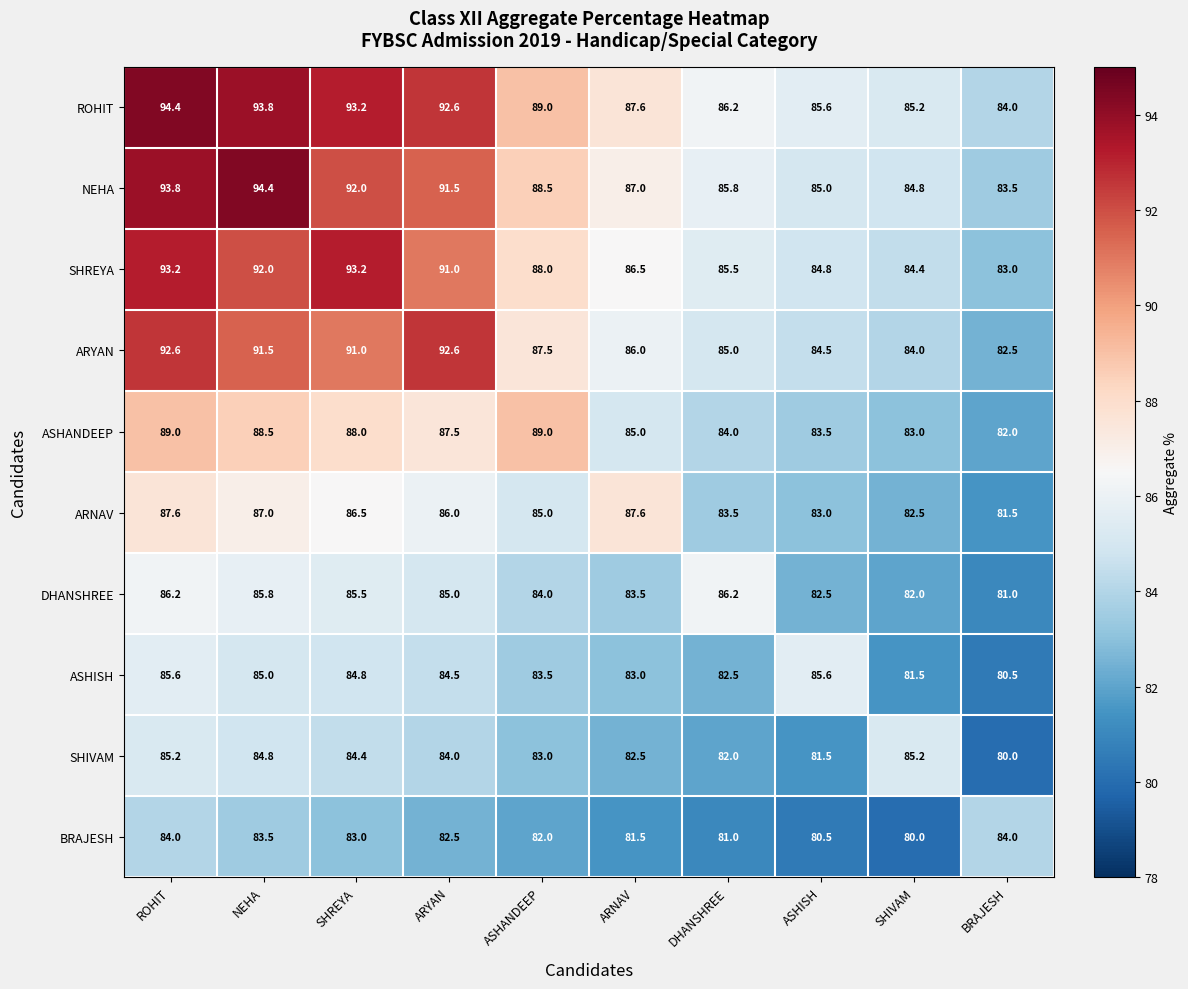

Is the value of ASHANDEEP at ROHIT greater than the value of ARNAV at ARYAN?

Yes